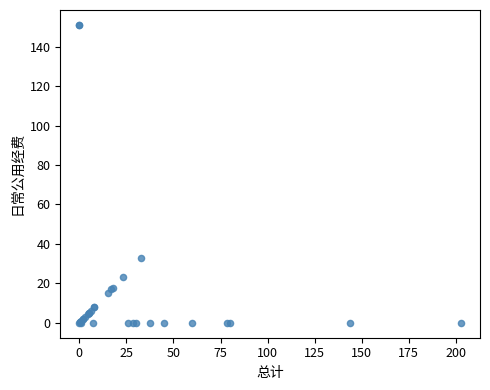

What Y value in the scatter plot is closest to 75?

32.8